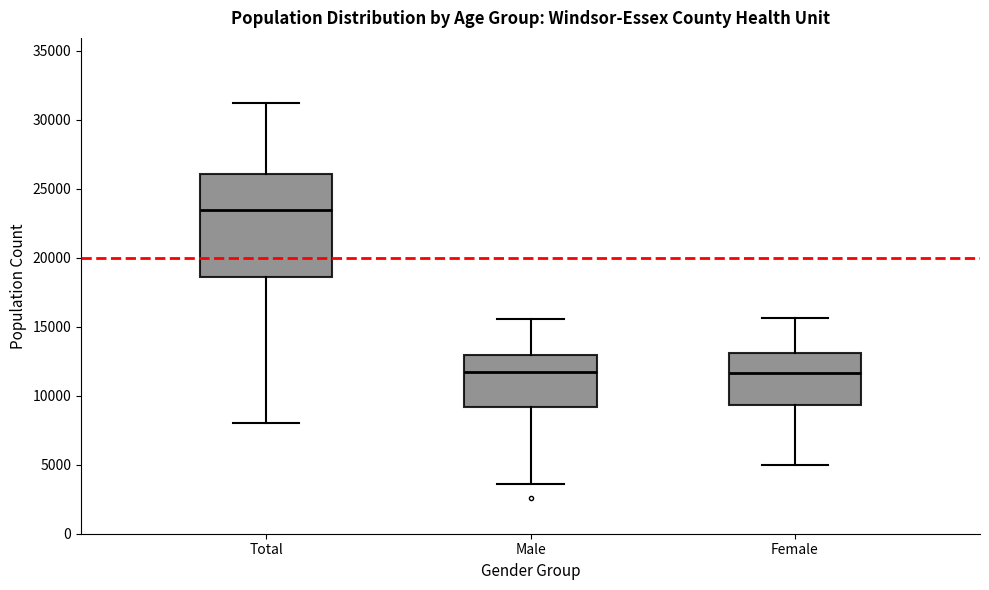

Reading left to right, transcribe this box plot: for each box, give where its median line is, the range the box spans, and where its two whiskers end, as read against the y-axis. The values are not printed on the chart, so give them approximately, as read against the axis.

Total: median 23500, box 18500 to 26000, whiskers 8000 to 31000
Male: median 11500, box 9000 to 13000, whiskers 3500 to 15500
Female: median 11500, box 9500 to 13000, whiskers 5000 to 15500